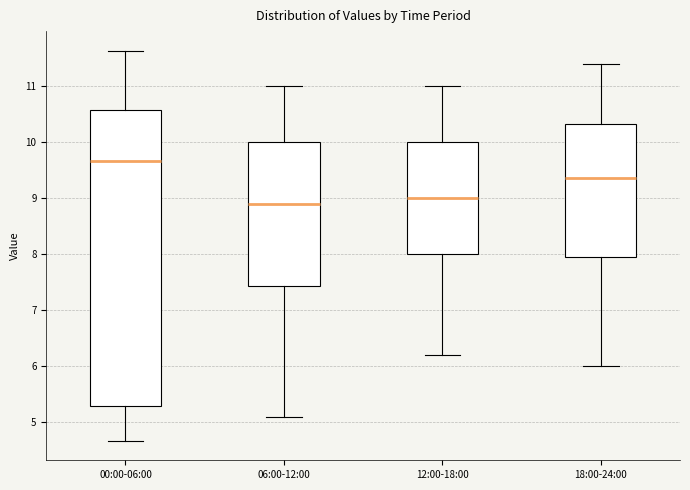

Where does the lower whisker of the box for 06:00-12:00 end on the y-axis? The values are not printed on the chart, so give them approximately, as read against the axis.

5.1